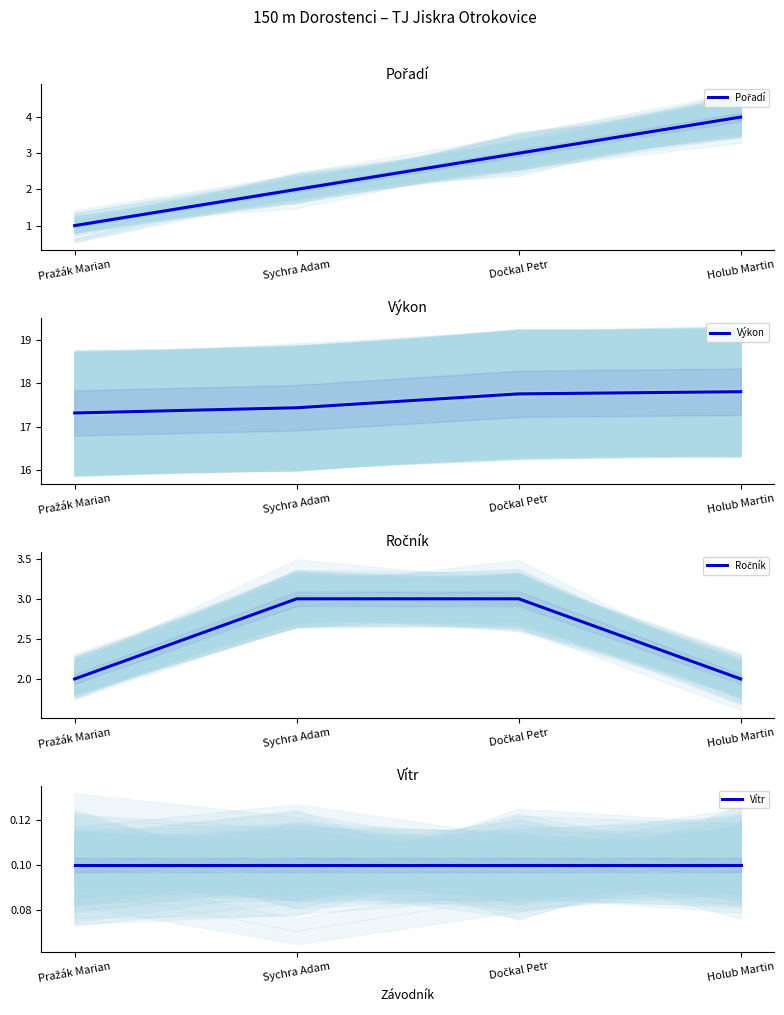

At how many categories does at least one series exceed 4?

4